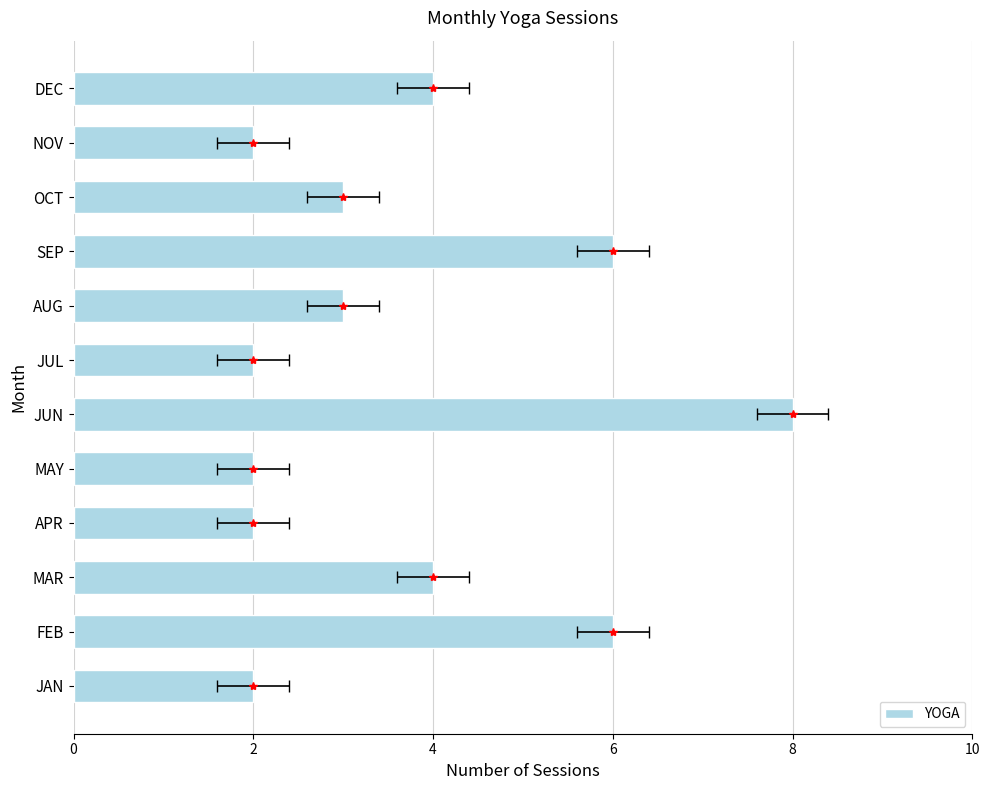

Does the chart contain any negative values?

No